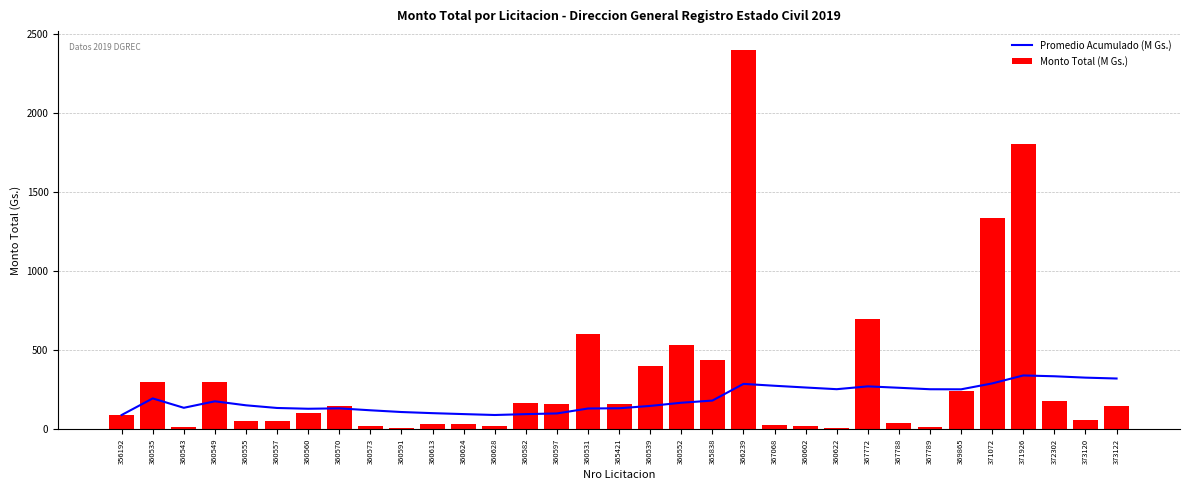

What is the difference between the Promedio Acumulado (M Gs.) values at 360555 and 360570?

19.3